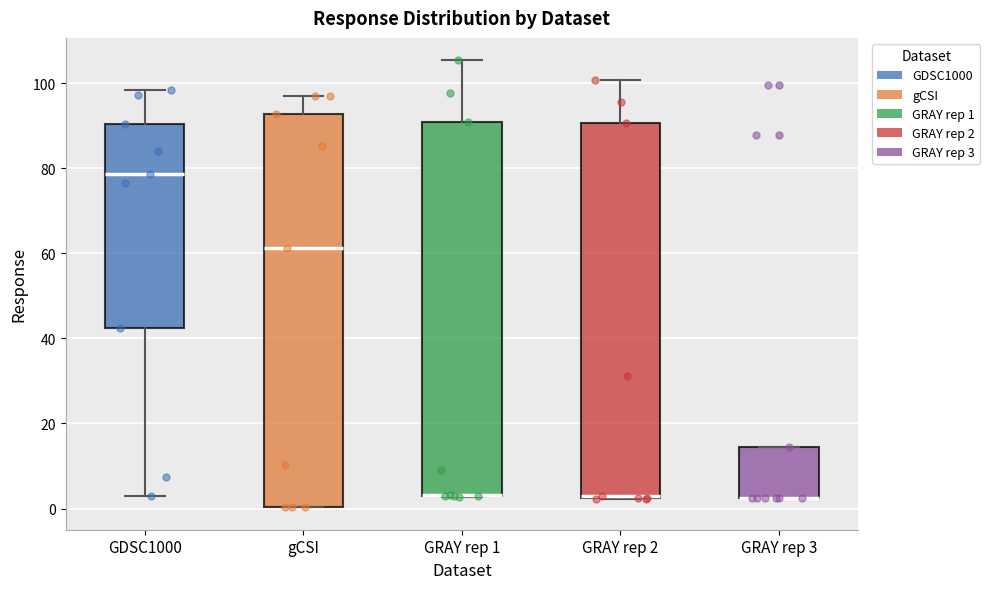

Where does the median line of the box for GDSC1000 sit on the y-axis? The values are not printed on the chart, so give them approximately, as read against the axis.

78